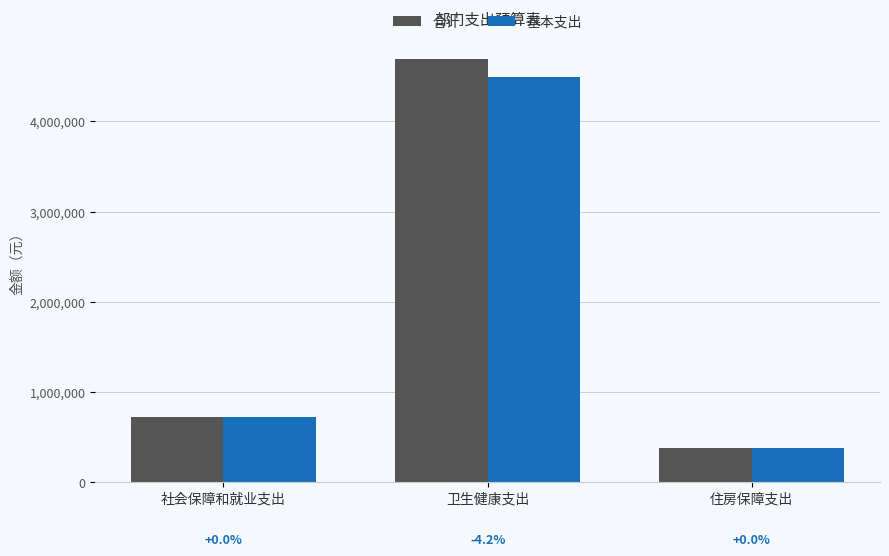

What is the difference between the 基本支出 values at 卫生健康支出 and 住房保障支出?

4114830.4